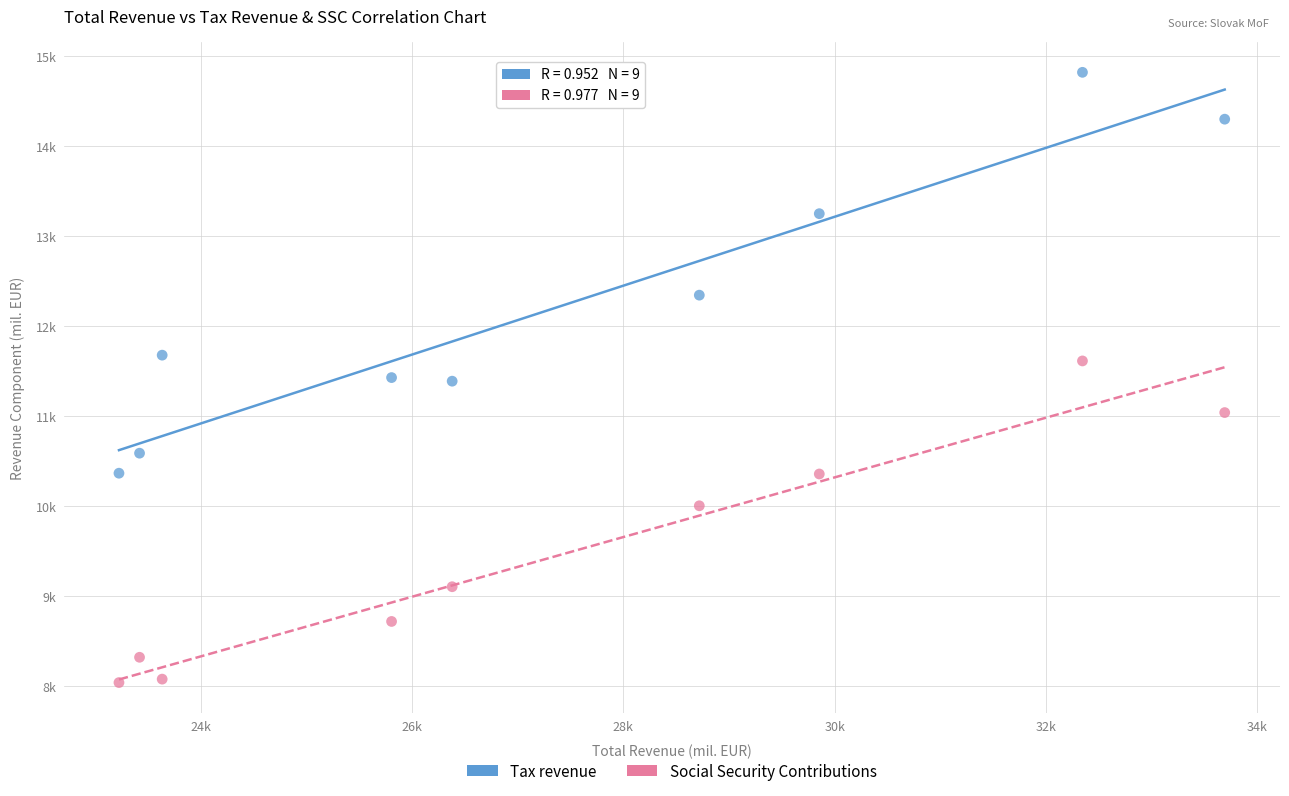

What are all the series names shown in the legend?

Tax revenue, Social Security Contributions